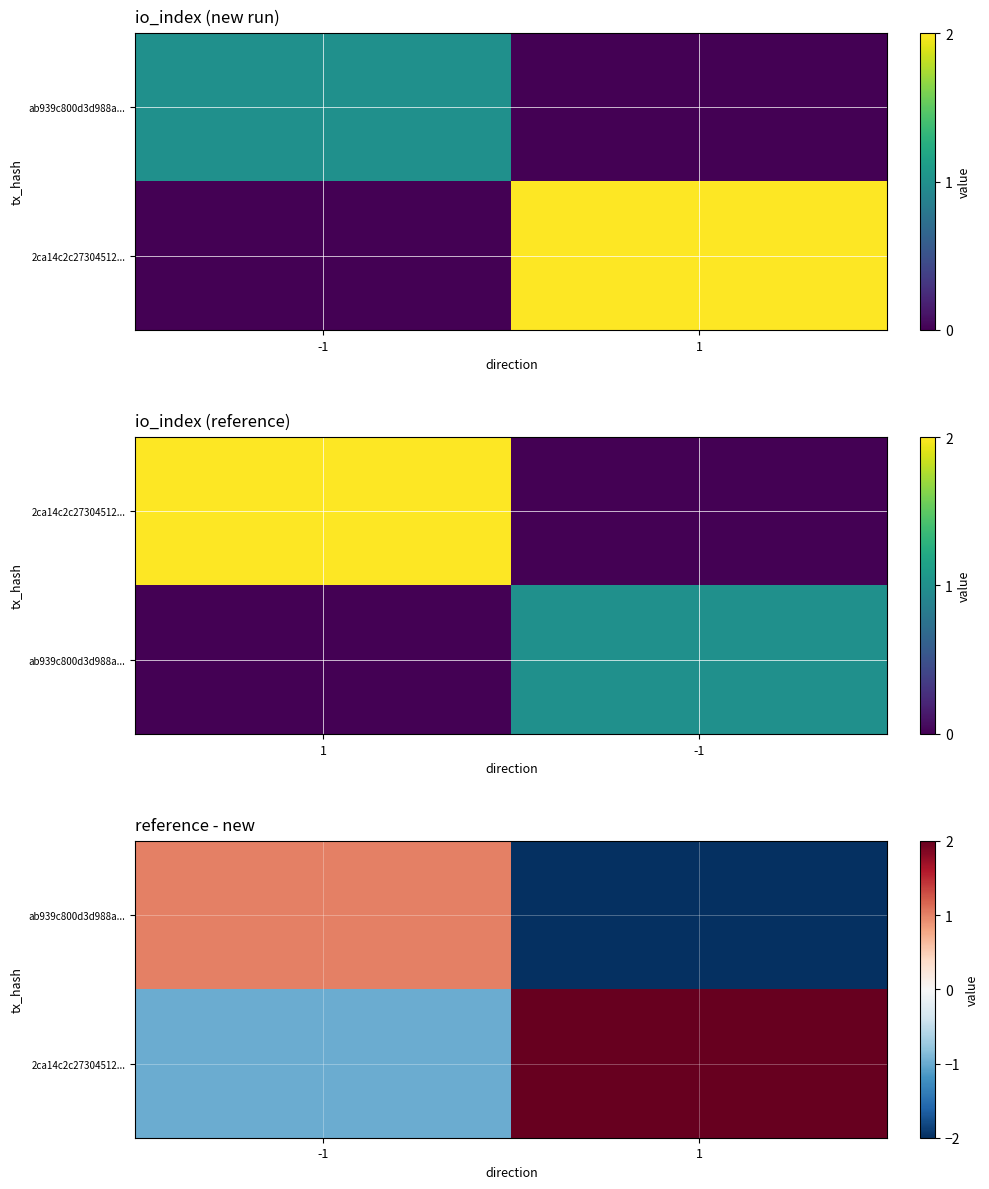

Count the 2ca14c2c27304512... values in the range -1 to 2.

2